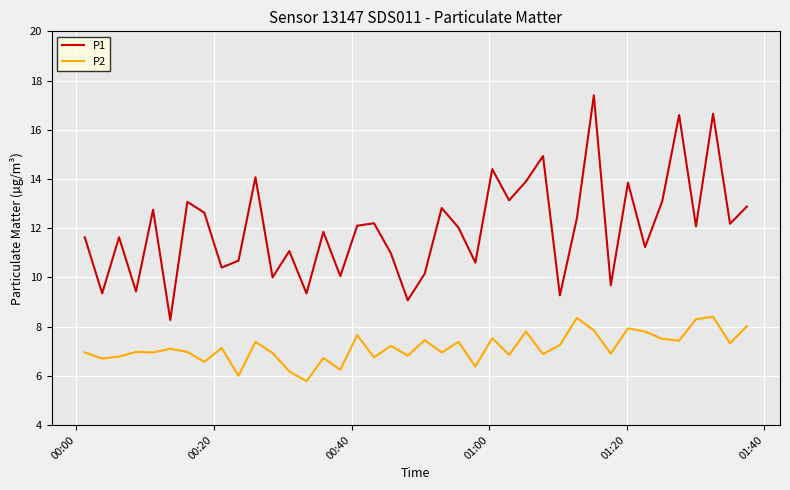

What are all the series names shown in the legend?

P1, P2